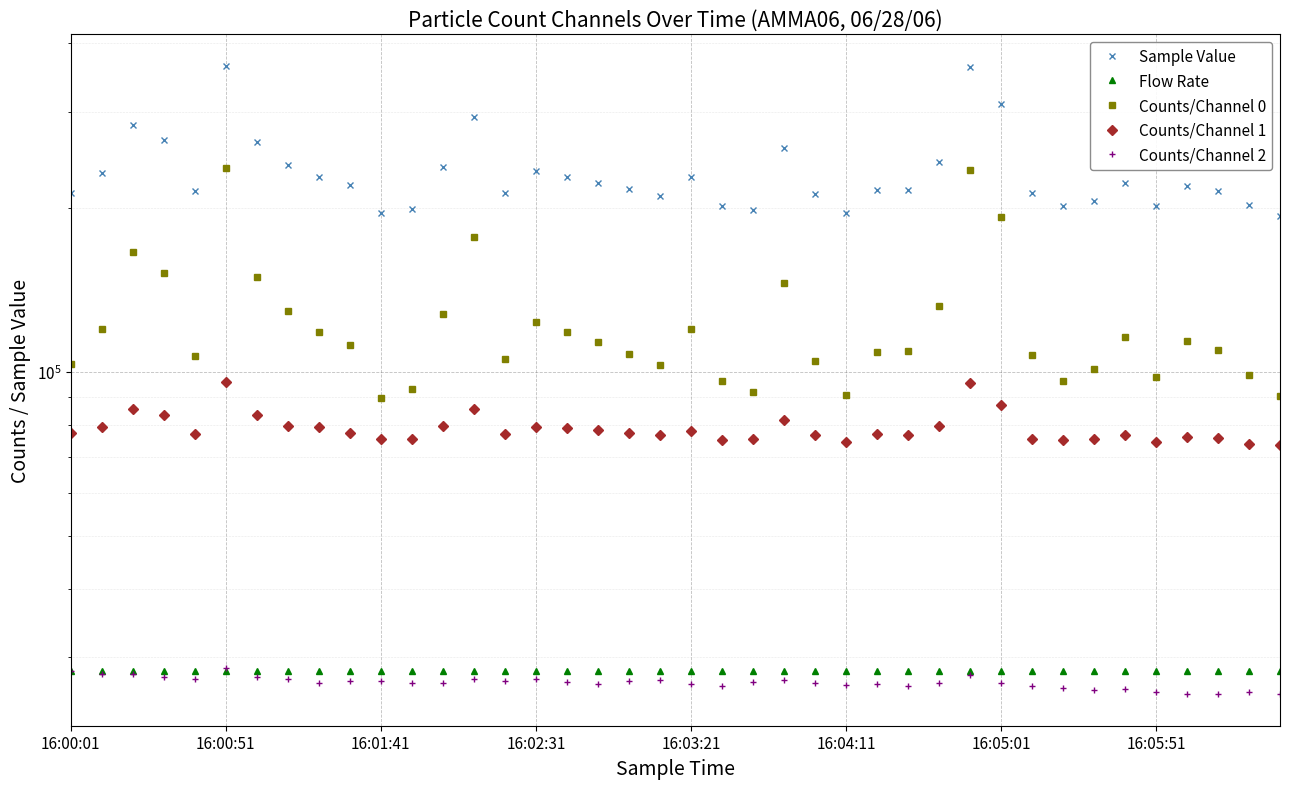

True or false: Sample Value and Counts/Channel 1 intersect in this chart.

False